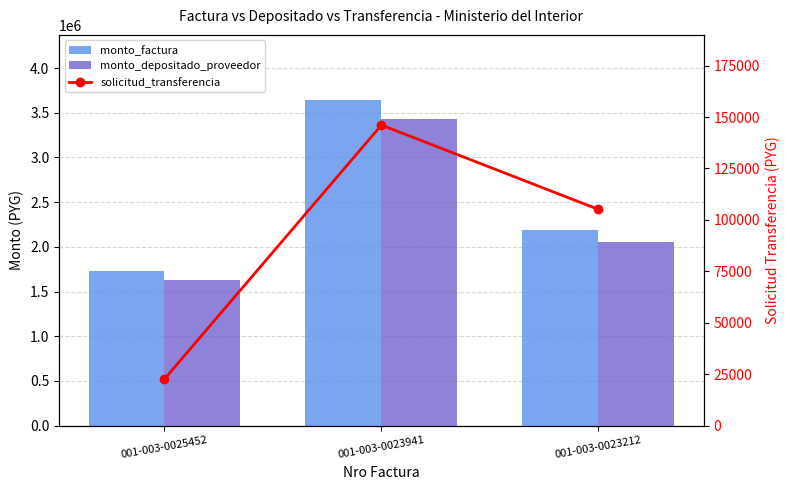

What is the value of the solicitud_transferencia bar at the 3rd from the left?

105083